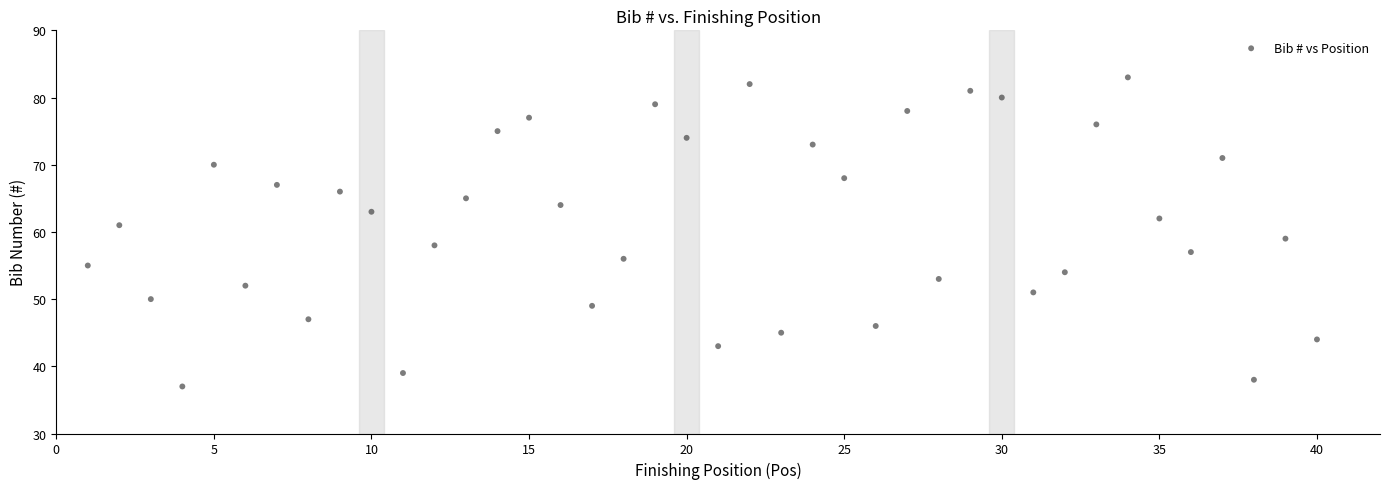

What is the range of Y values (max minus min)?

46